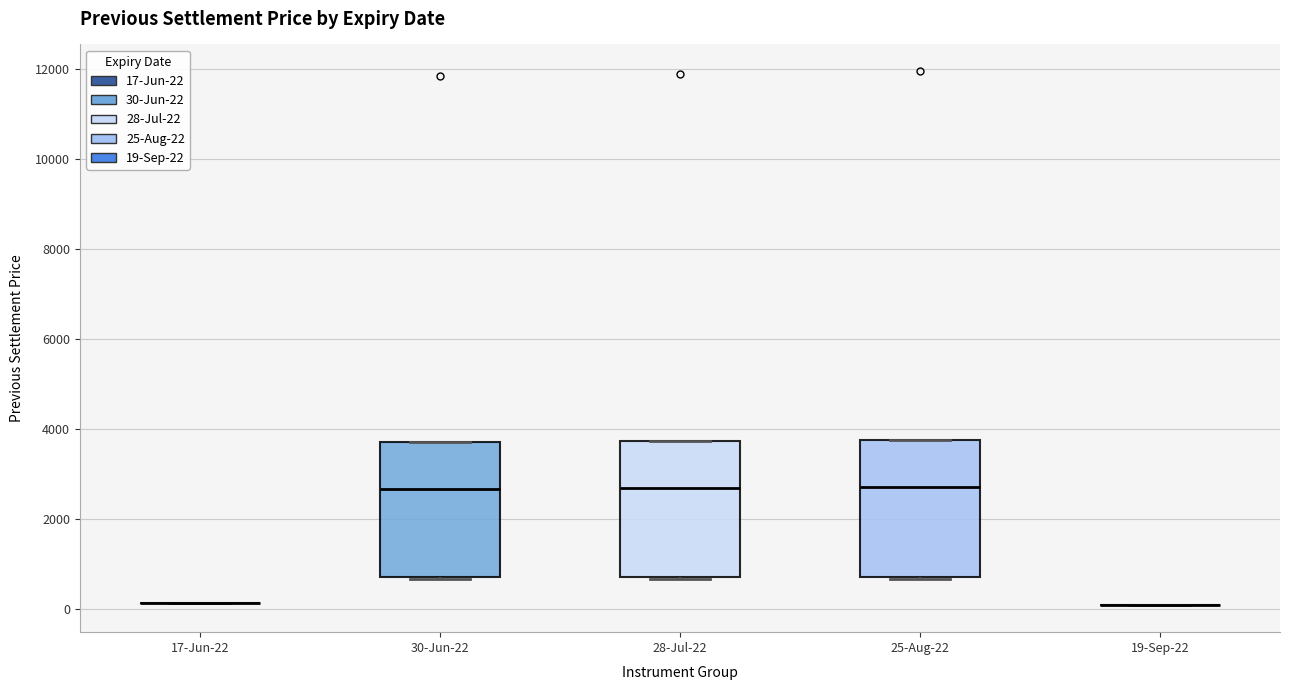

Reading left to right, transcribe this box plot: for each box, give where its median line is, the range the box spans, and where its two whiskers end, as read against the y-axis. The values are not printed on the chart, so give them approximately, as read against the axis.

17-Jun-22: box collapsed to a line at 200, whiskers 200 to 200
30-Jun-22: median 2600, box 800 to 3800, whiskers 600 to 3800
28-Jul-22: median 2600, box 800 to 3800, whiskers 600 to 3800
25-Aug-22: median 2600, box 800 to 3800, whiskers 600 to 3800
19-Sep-22: box collapsed to a line at 0, whiskers 0 to 0